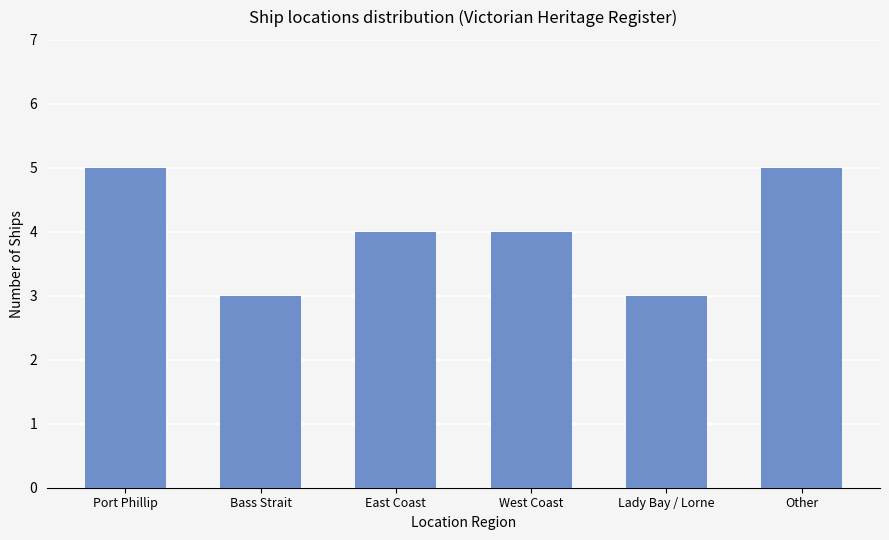

Is it true that the value at Lady Bay / Lorne is 3?

True